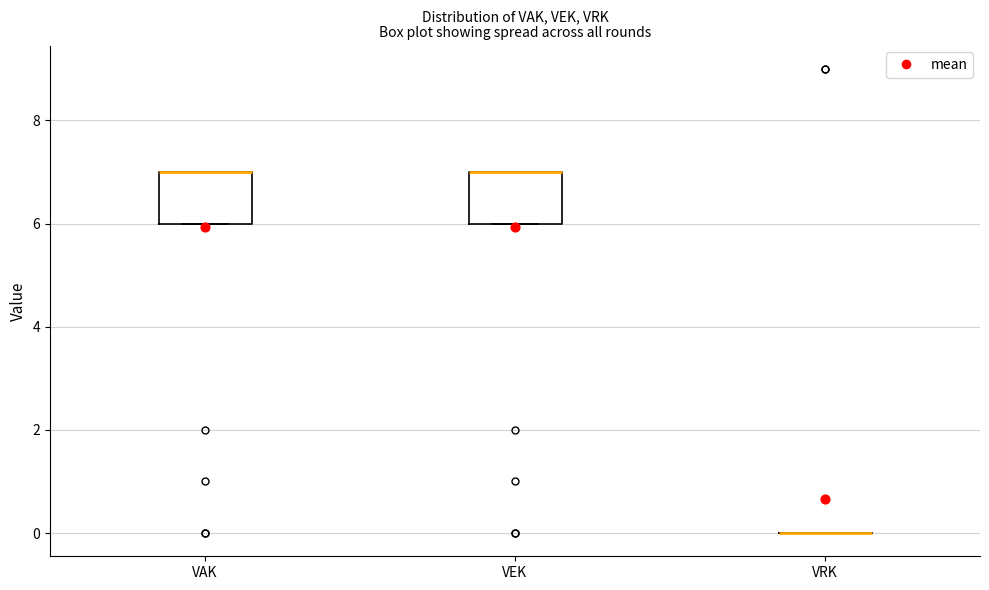

Where is the upper edge of the box for VEK on the y-axis? The values are not printed on the chart, so give them approximately, as read against the axis.

7